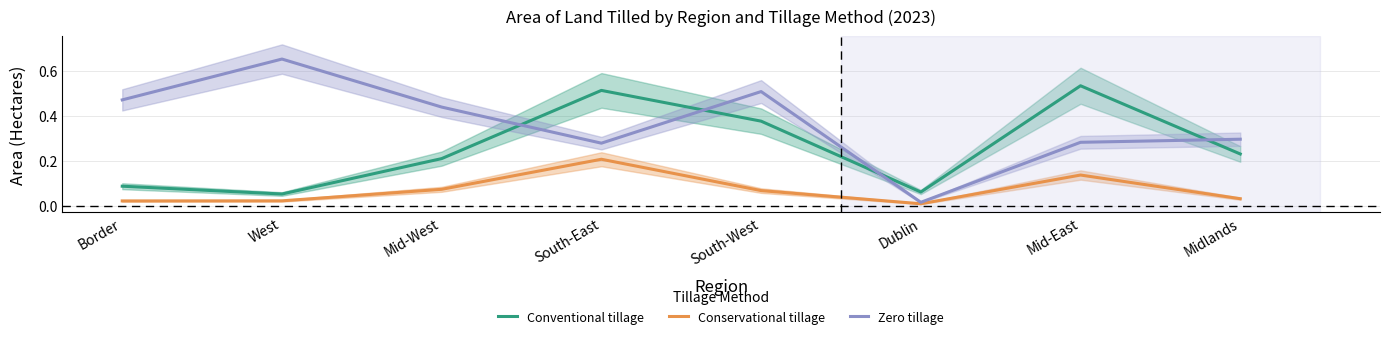

True or false: Conservational tillage has a value of 0.0 at Mid-West.

False